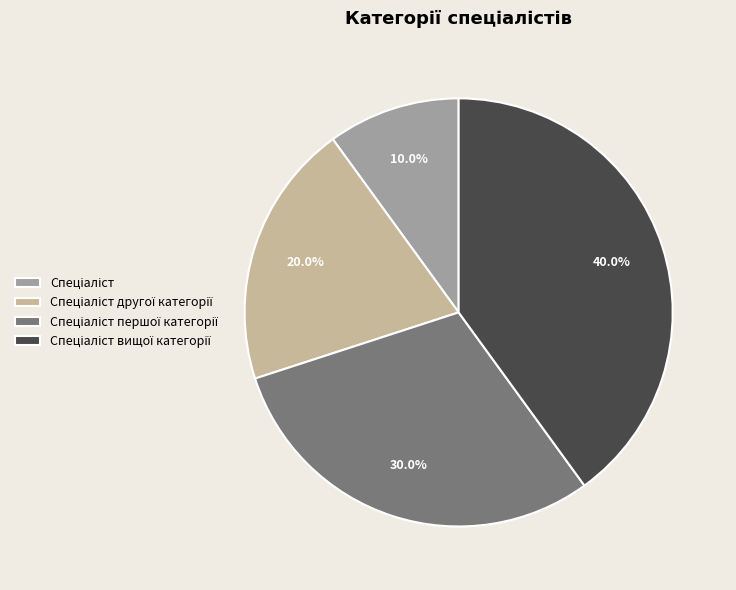

Count the number of slices in the pie.

4